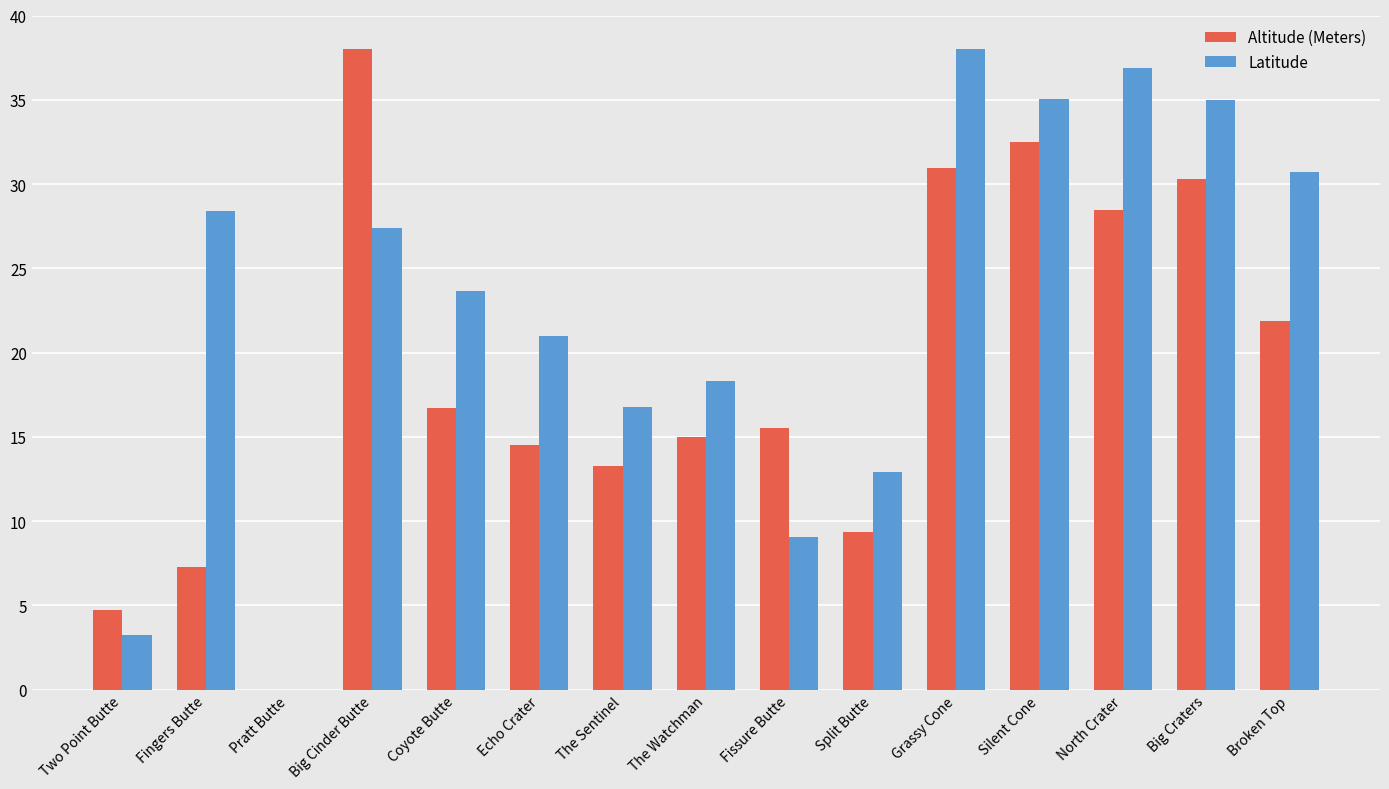

What are all the series names shown in the legend?

Altitude (Meters), Latitude